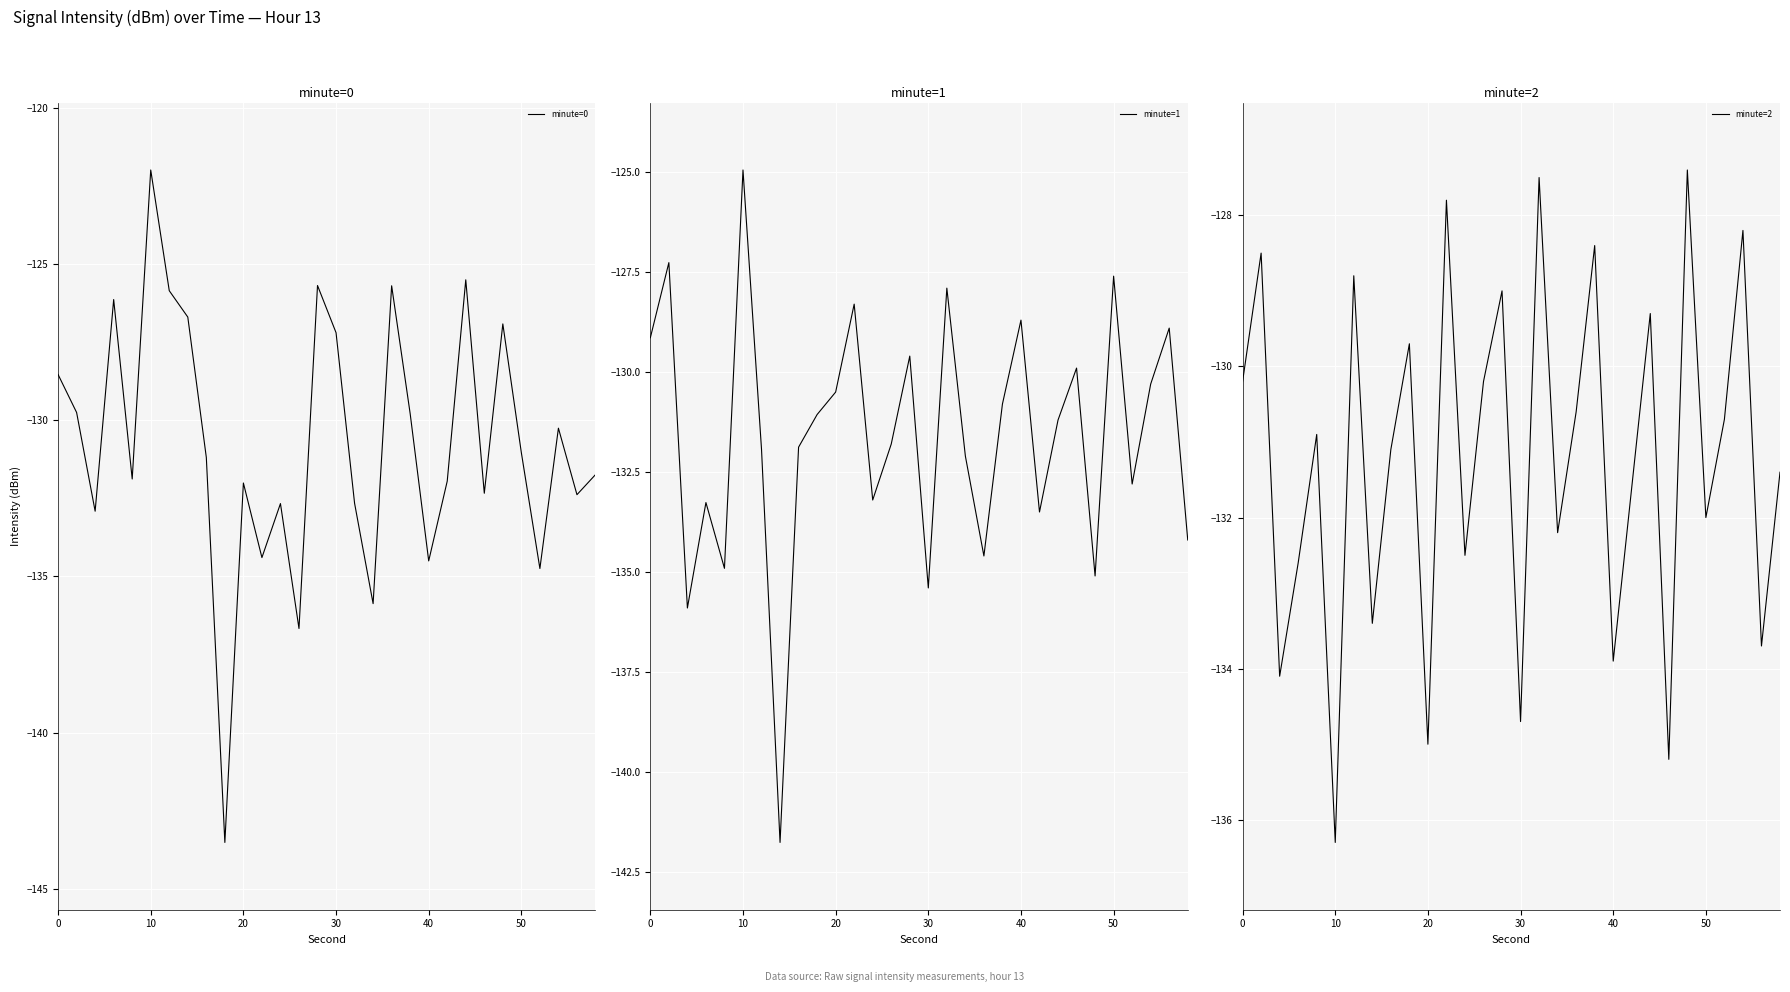

What is the minimum value for minute=0?

-143.5